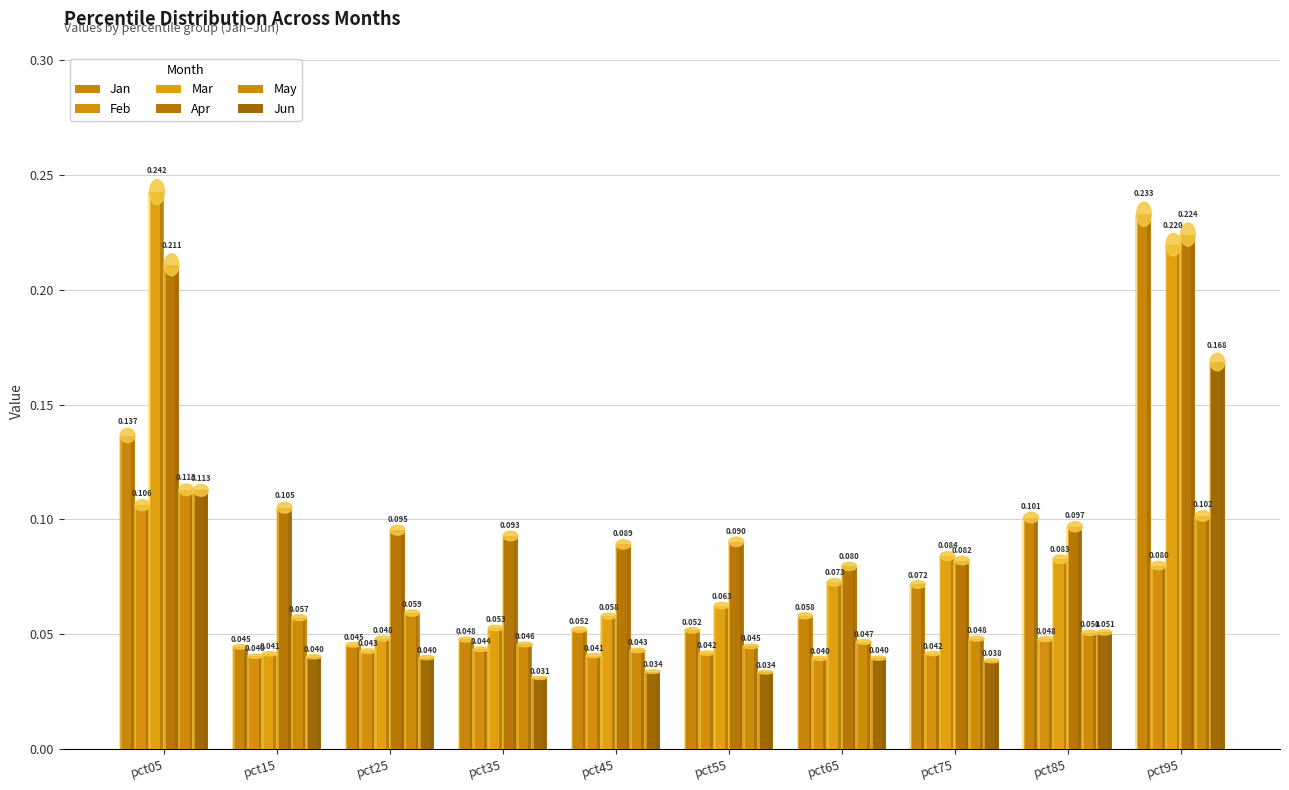

Count the Apr values in the range 0 to 1.

10